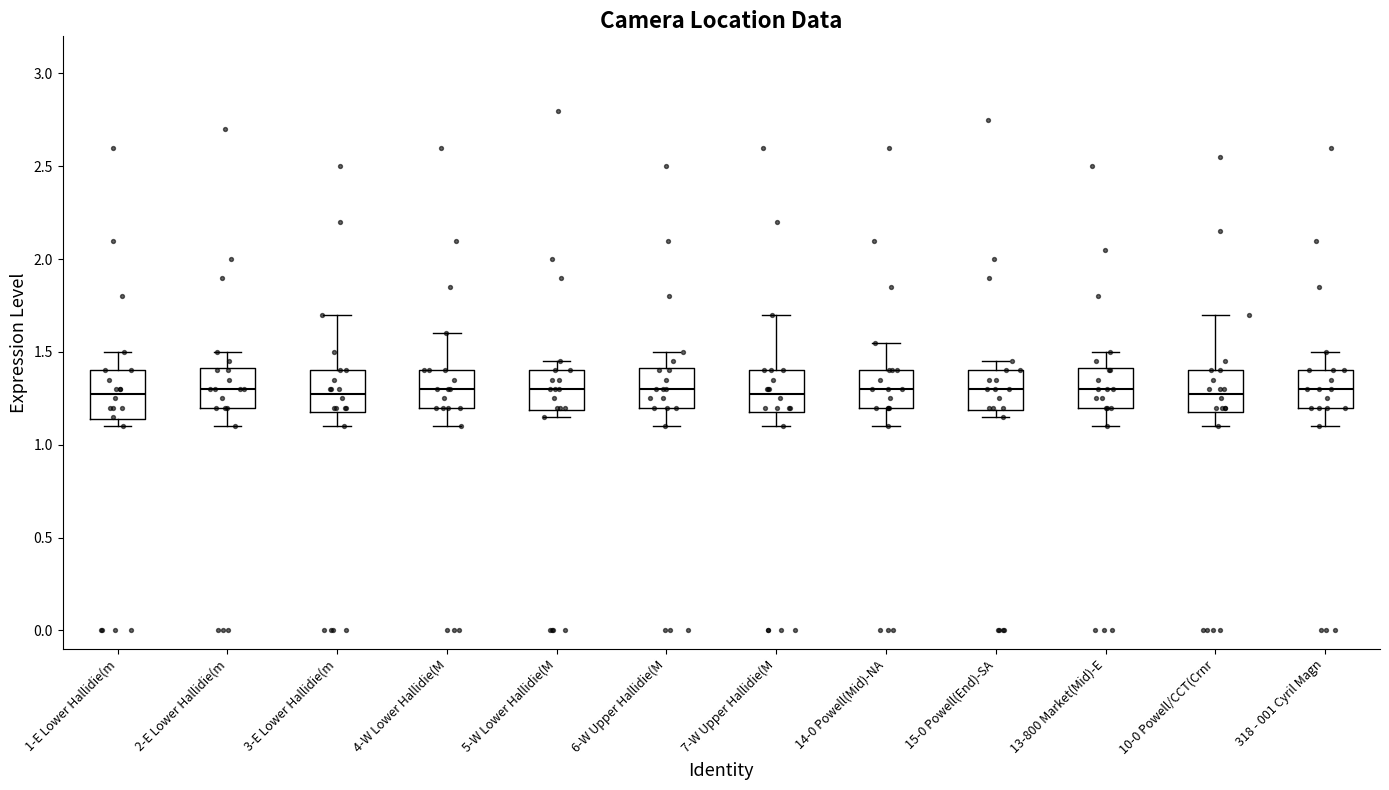

Reading left to right, read every box against the y-axis: the position of its median line, the range the box covers, and the ends of its whiskers. The values are not printed on the chart, so give them approximately, as read against the axis.

1-E Lower Hallidie(m: median 1.30, box 1.15 to 1.40, whiskers 1.10 to 1.50
2-E Lower Hallidie(m: median 1.30, box 1.20 to 1.40, whiskers 1.10 to 1.50
3-E Lower Hallidie(m: median 1.30, box 1.20 to 1.40, whiskers 1.10 to 1.70
4-W Lower Hallidie(M: median 1.30, box 1.20 to 1.40, whiskers 1.10 to 1.60
5-W Lower Hallidie(M: median 1.30, box 1.20 to 1.40, whiskers 1.15 to 1.45
6-W Upper Hallidie(M: median 1.30, box 1.20 to 1.40, whiskers 1.10 to 1.50
7-W Upper Hallidie(M: median 1.30, box 1.20 to 1.40, whiskers 1.10 to 1.70
14-0 Powell(Mid)-NA: median 1.30, box 1.20 to 1.40, whiskers 1.10 to 1.55
15-0 Powell(End)-SA: median 1.30, box 1.20 to 1.40, whiskers 1.15 to 1.45
13-800 Market(Mid)-E: median 1.30, box 1.20 to 1.40, whiskers 1.10 to 1.50
10-0 Powell/CCT(Crnr: median 1.30, box 1.20 to 1.40, whiskers 1.10 to 1.70
318 - 001 Cyril Magn: median 1.30, box 1.20 to 1.40, whiskers 1.10 to 1.50